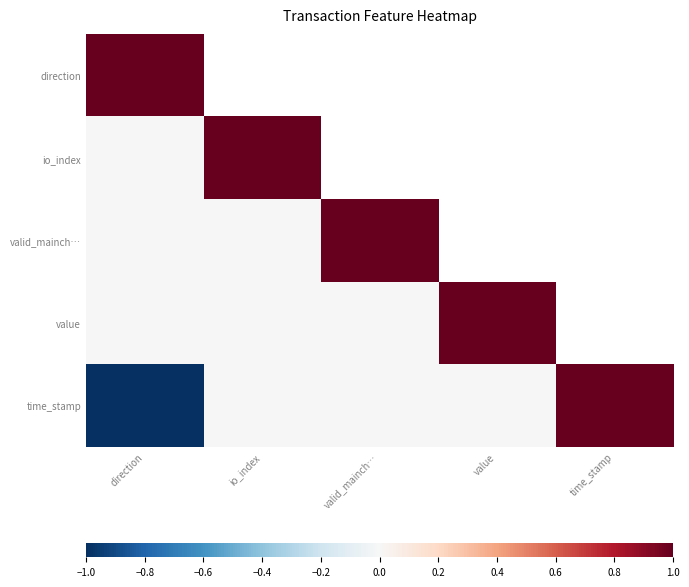

Is the value of io_index at valid_mainch… greater than the value of valid_mainch… at io_index?

No